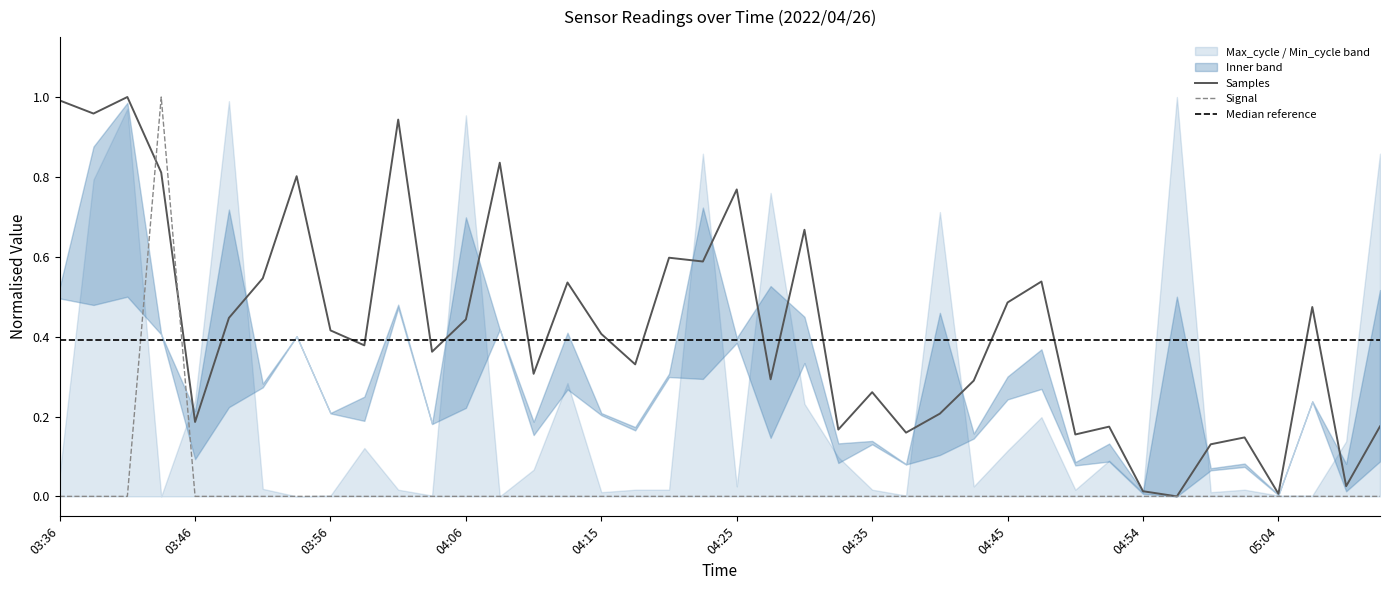

After their last crossing, which series has the higher values: Samples or Signal?

Samples